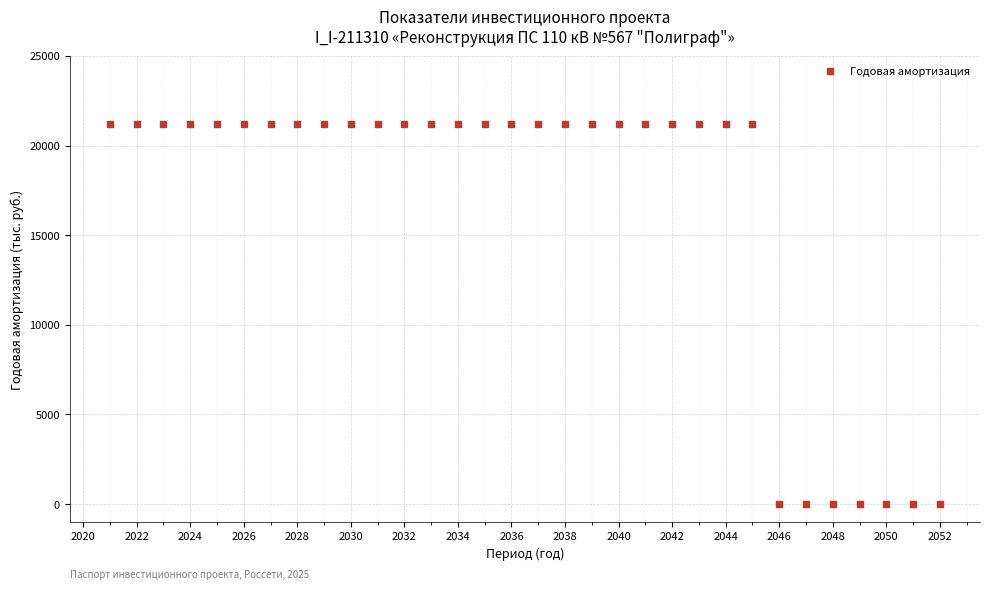

What is the range of X values (max minus min)?

31.0